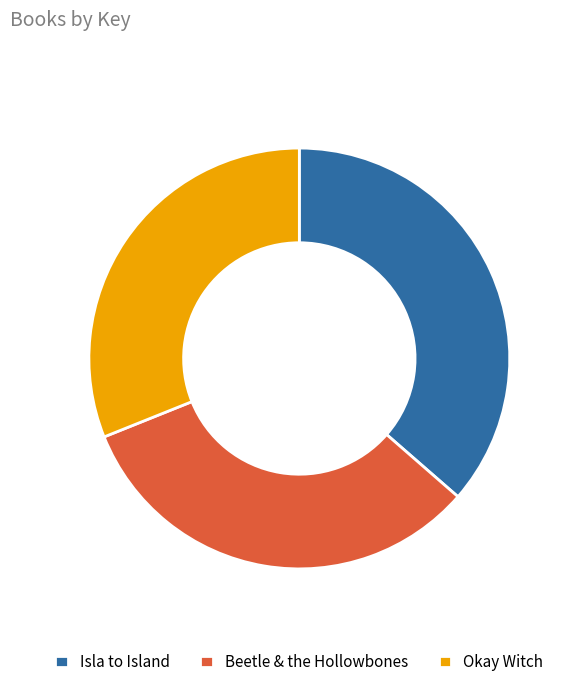

Do Isla to Island and Beetle & the Hollowbones together represent more than half of the pie?

Yes